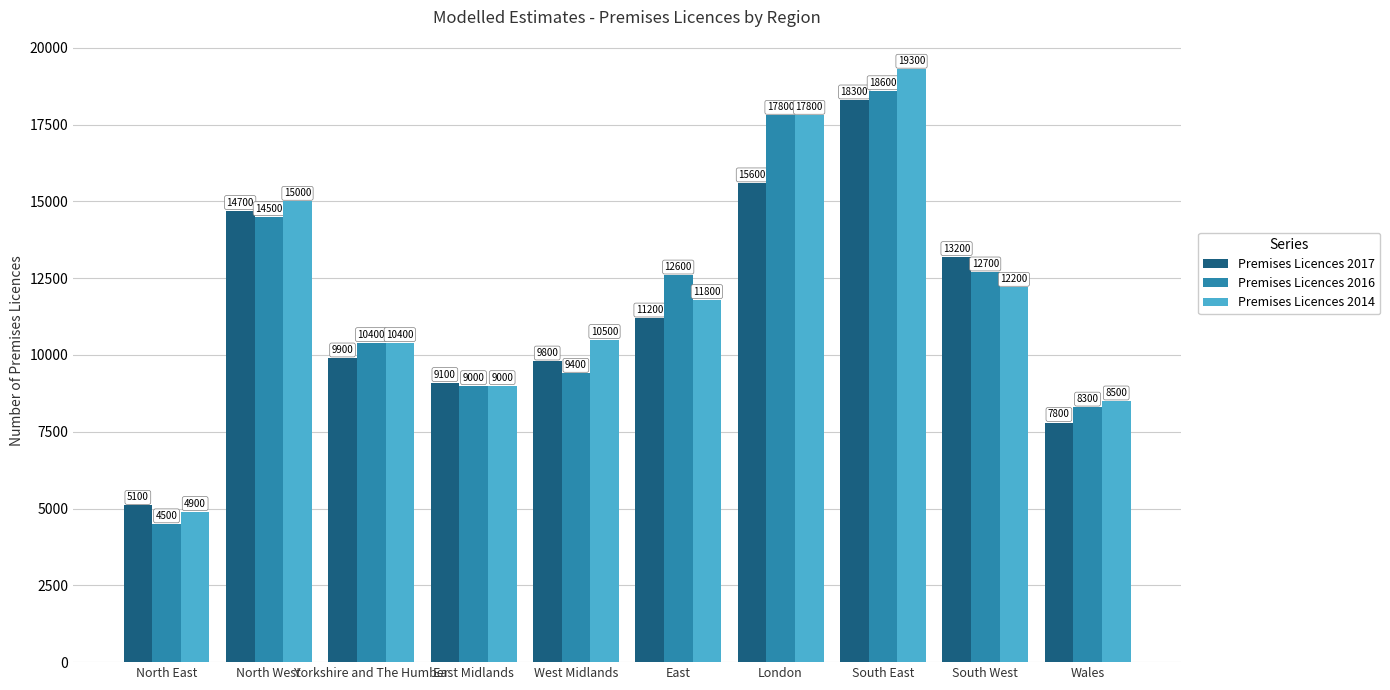

The Premises Licences 2017 series shows 23546 at London. True or false?

False